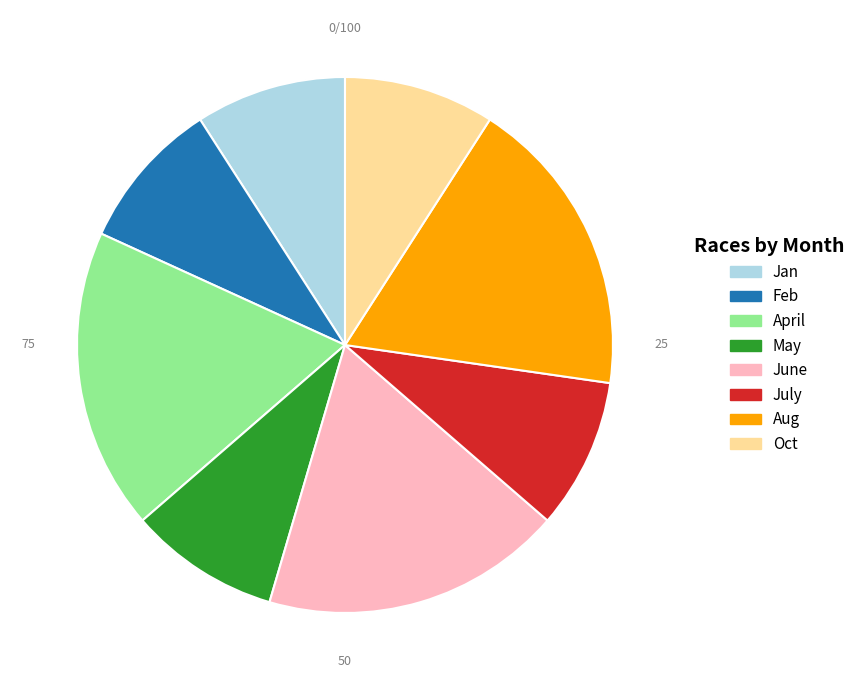

Count the number of slices in the pie.

8